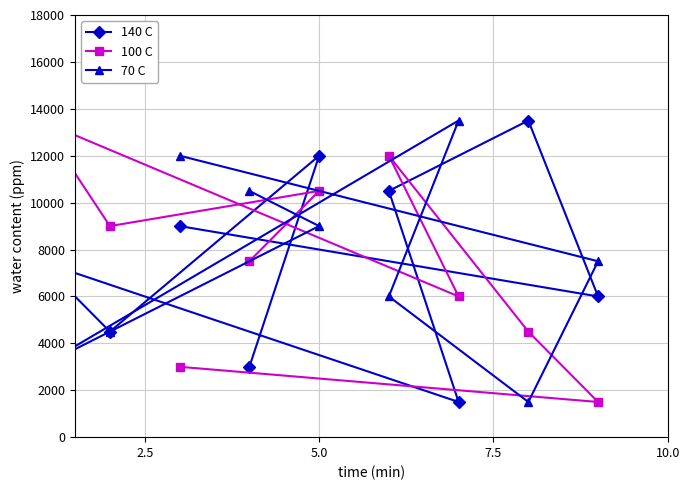

What is the sum of all 140 C values?

67500